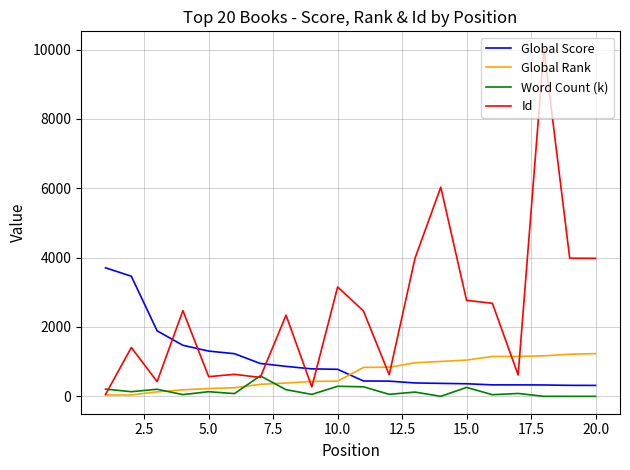

Does the chart display data point markers on the line(s)?

No